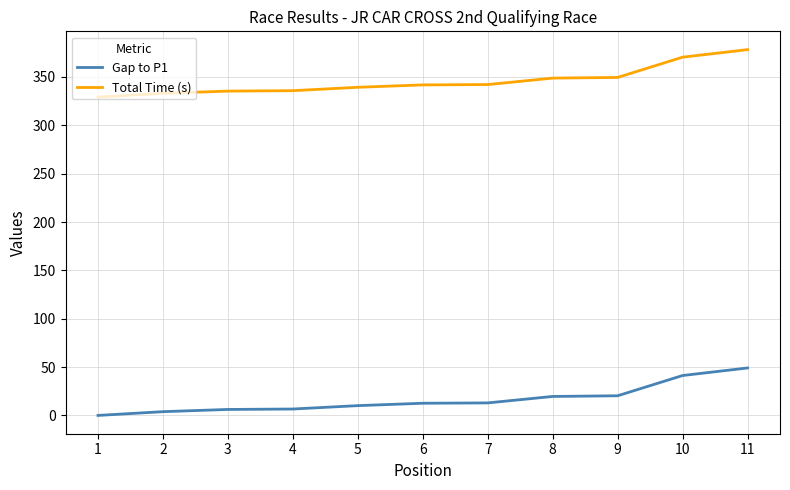

What is the maximum value for Gap to P1?

49.1